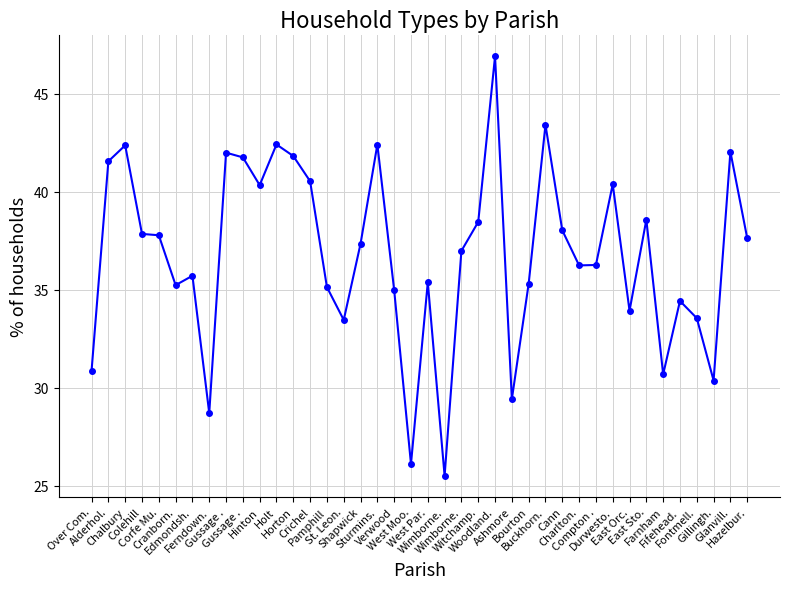

Where is the data nearest to the value 36?

Charlton.